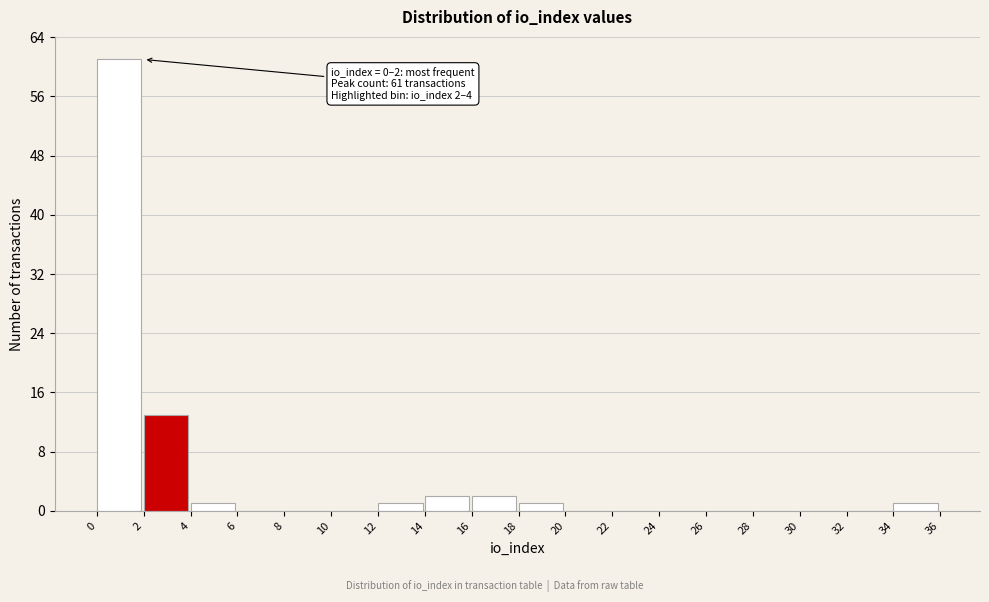

Over which range of the x-axis is the bar tallest?

0 to 2